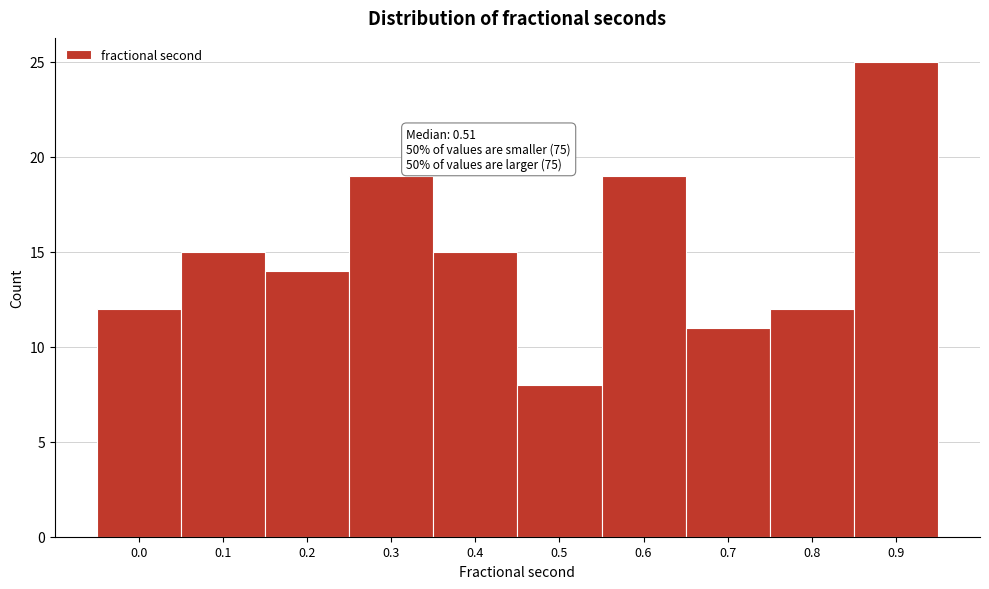

Reading right to left, list all the values displayed in this chart.

0.9=25	0.8=12	0.7=11	0.6=19	0.5=8	0.4=15	0.3=19	0.2=14	0.1=15	0.0=12